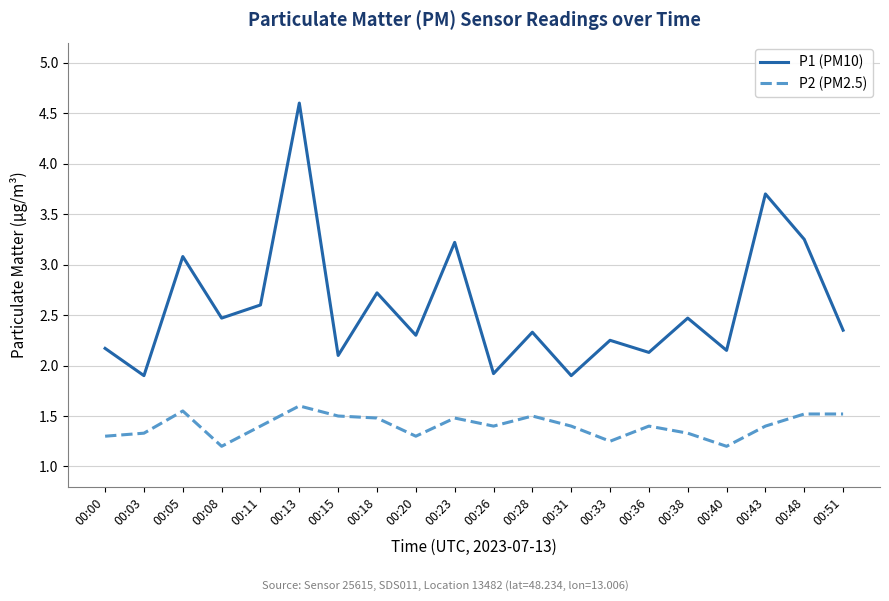

List the series in order of their peak value, lowest first.

P2 (PM2.5), P1 (PM10)